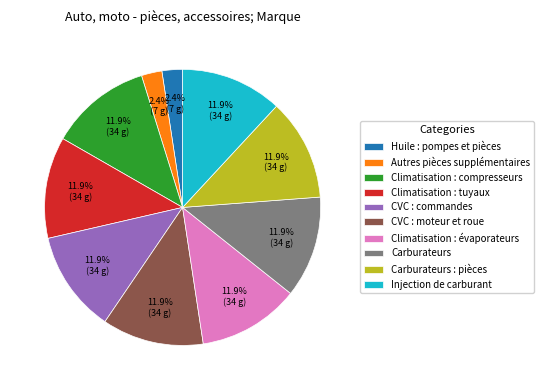

Approximately how many times larger is the value at Climatisation : compresseurs compared to Climatisation : tuyaux?

1.0